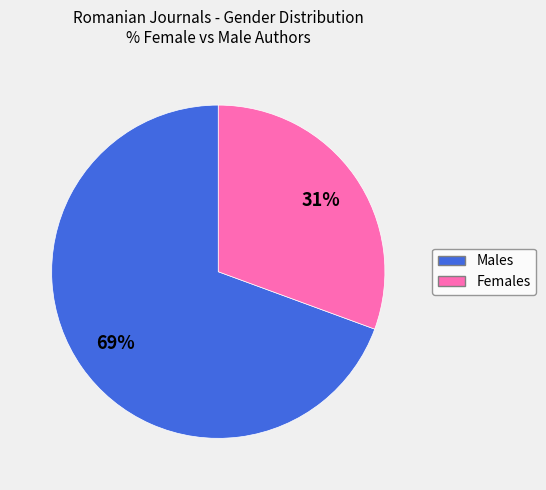

To the nearest percent, what is the average slice percentage?

50%